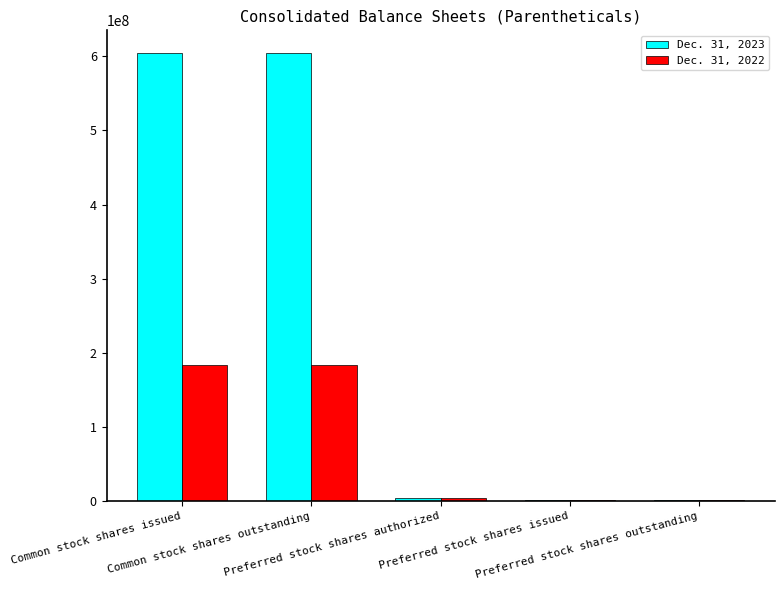

Are the bars horizontal?

No